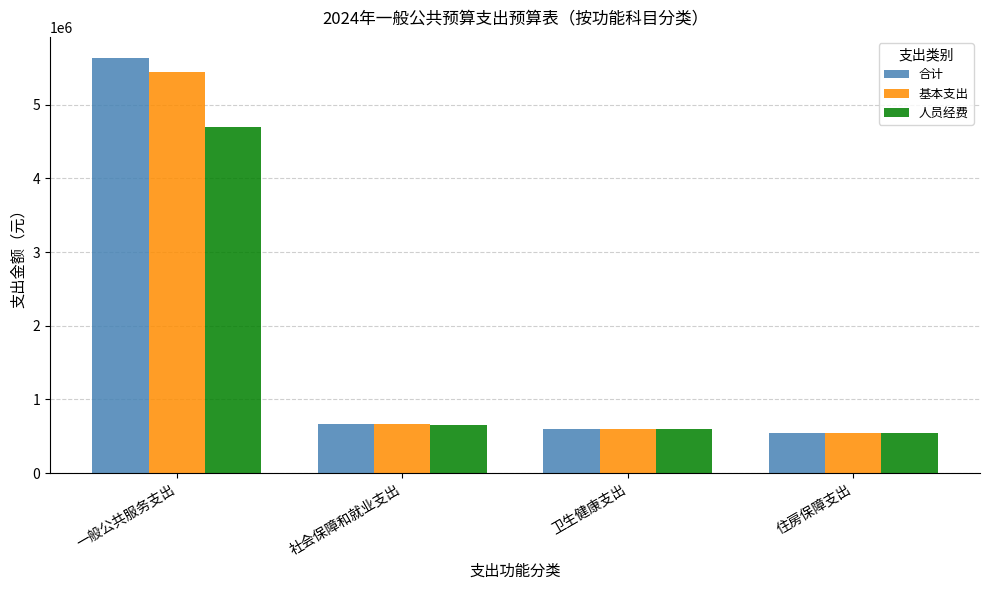

Which series has the widest spread of values?

合计